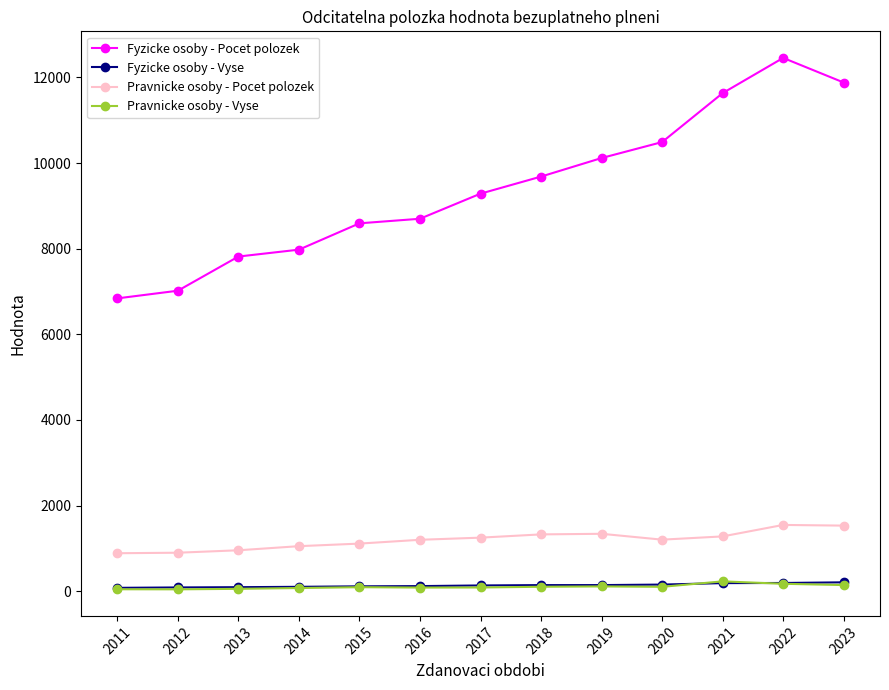

What is the value of the Fyzicke osoby - Pocet polozek point at the 5th from the left?

8592.0